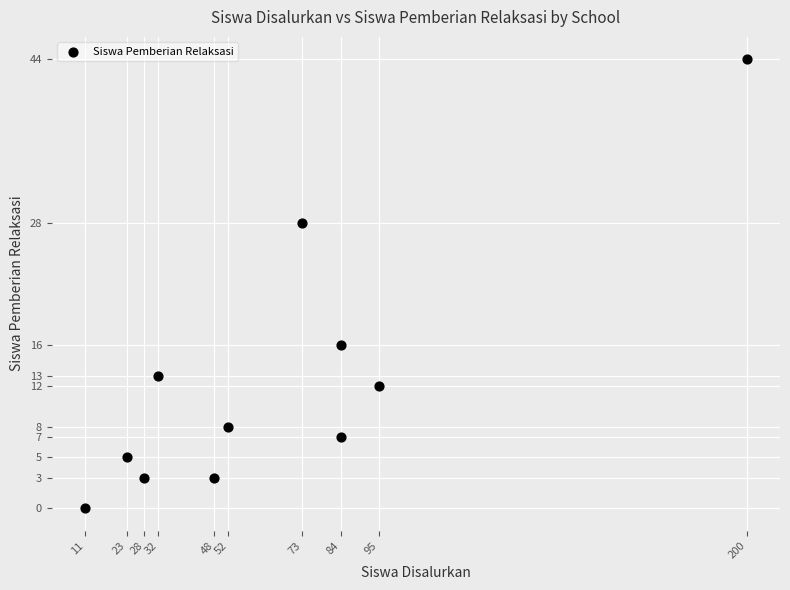

What is the average X value?

66